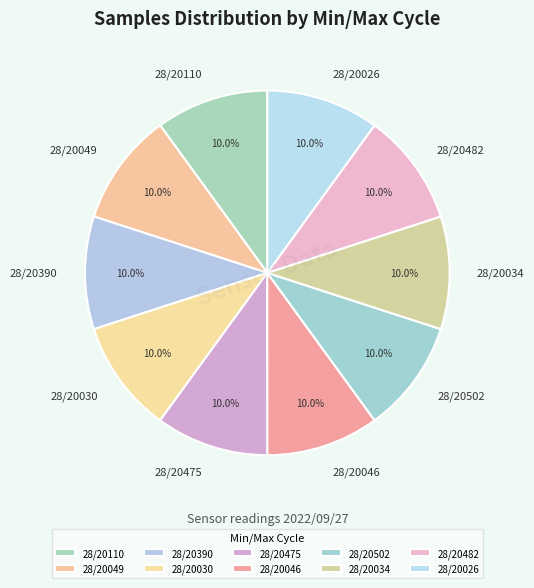

How many segments does this pie chart have?

10